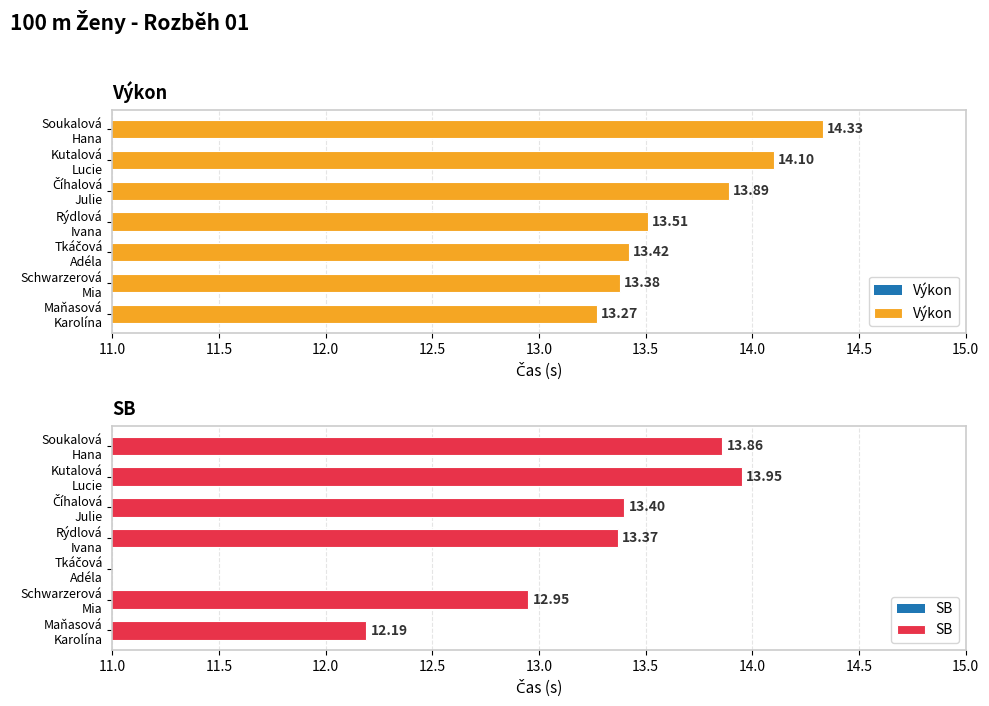

What is the average value of the Výkon series?

13.7